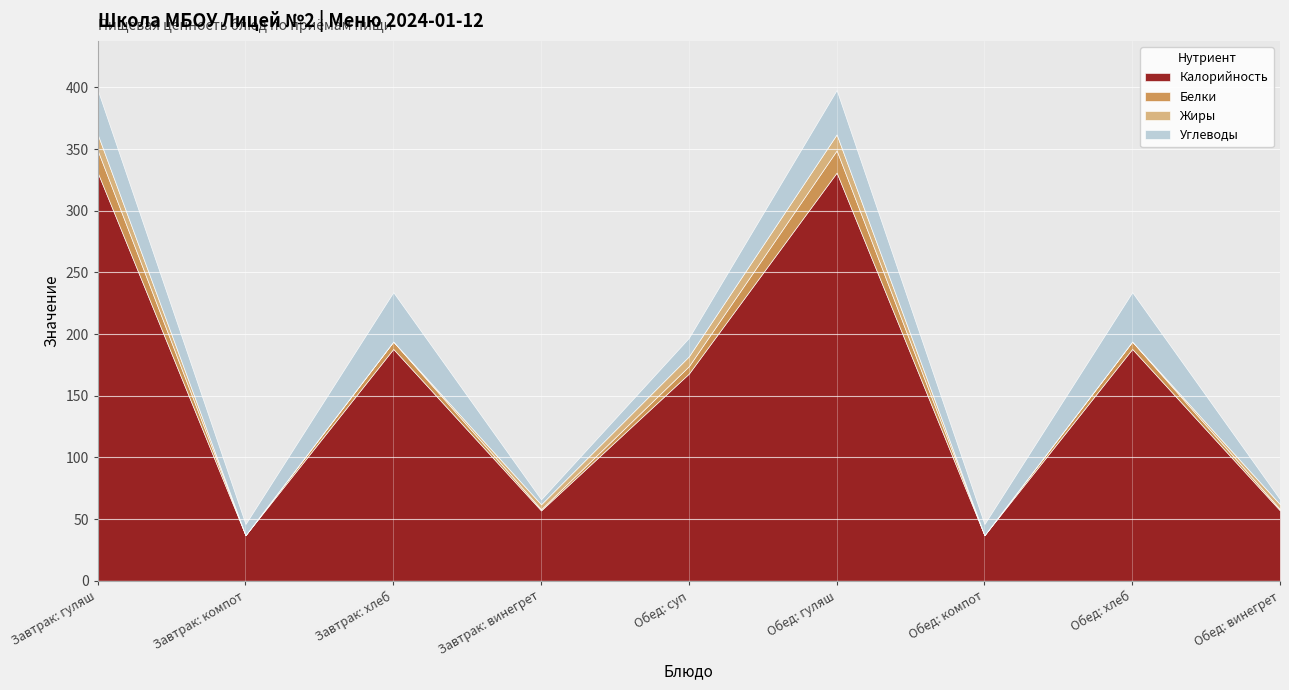

Count the Жиры values in the range 0 to 8.

7